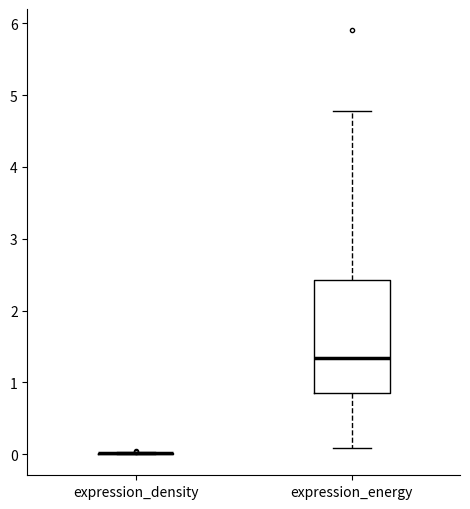

Reading left to right, transcribe this box plot: for each box, give where its median line is, the range the box spans, and where its two whiskers end, as read against the y-axis. The values are not printed on the chart, so give them approximately, as read against the axis.

expression_density: box collapsed to a line at 0.0, whiskers 0.0 to 0.0
expression_energy: median 1.3, box 0.9 to 2.4, whiskers 0.1 to 4.8